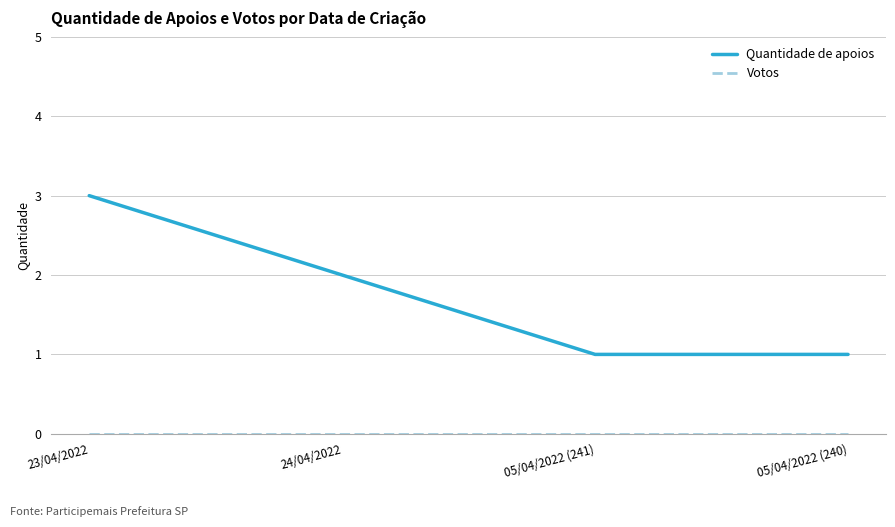

What is the approximate value of Quantidade de apoios at 23/04/2022?

3